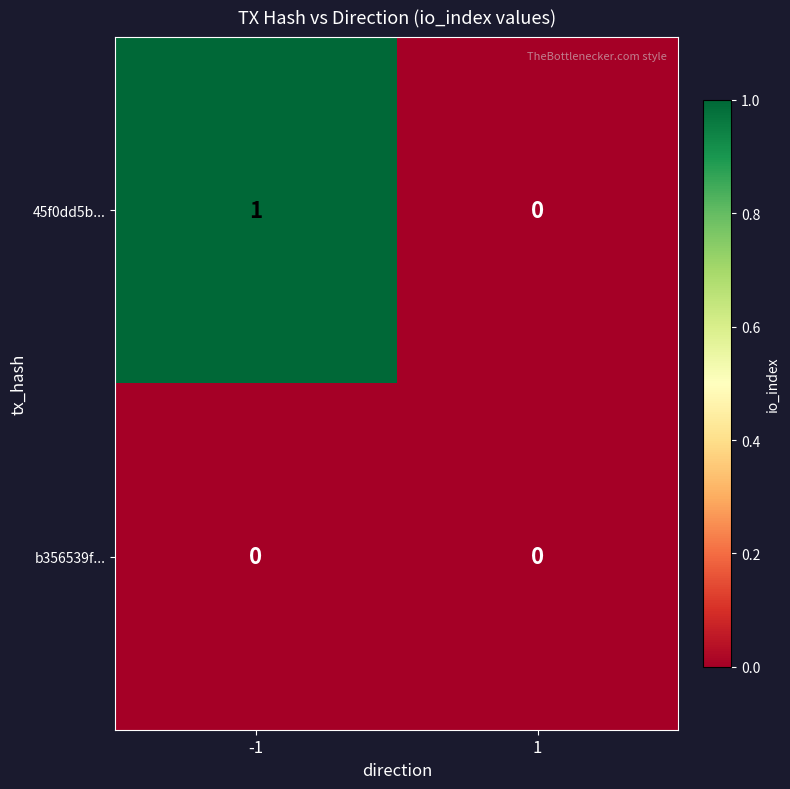

Which series has the largest total across all categories?

45f0dd5b...